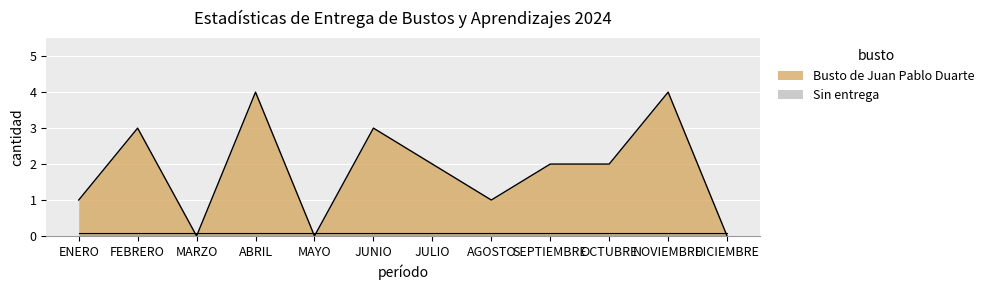

True or false: the data has more than 0 interior local peaks.

True